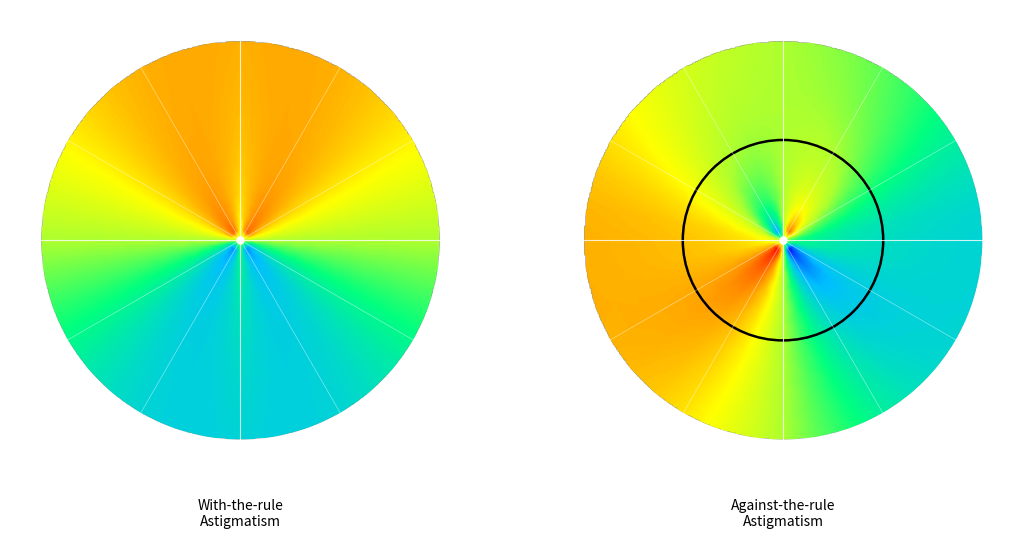

True or false: SIN()2=F2 has a value of 0.0 at 9.

True